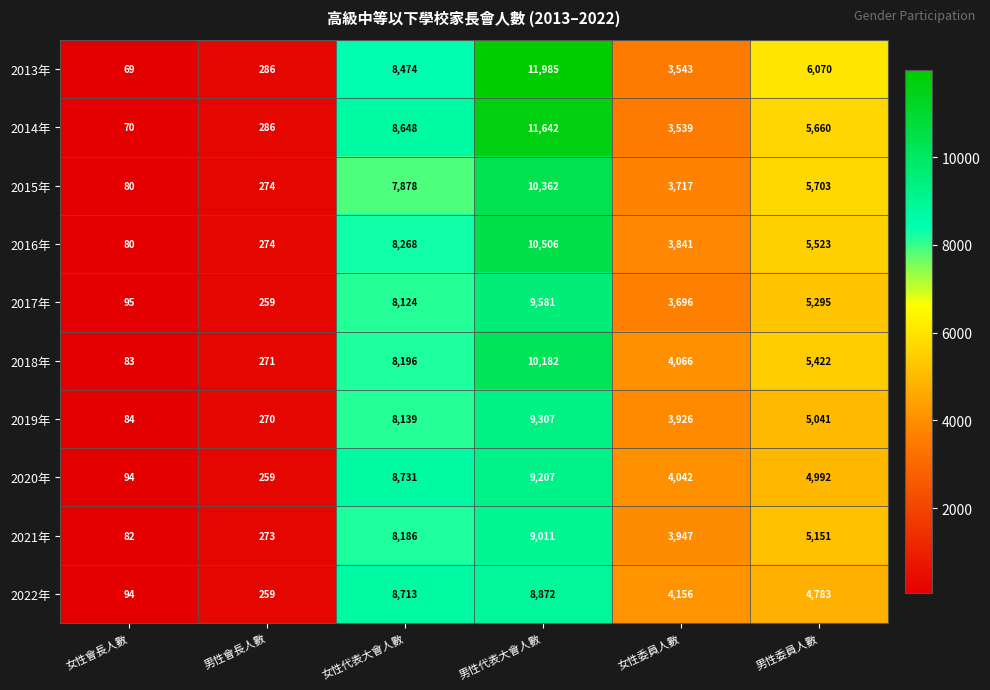

What is the smallest value displayed?

69